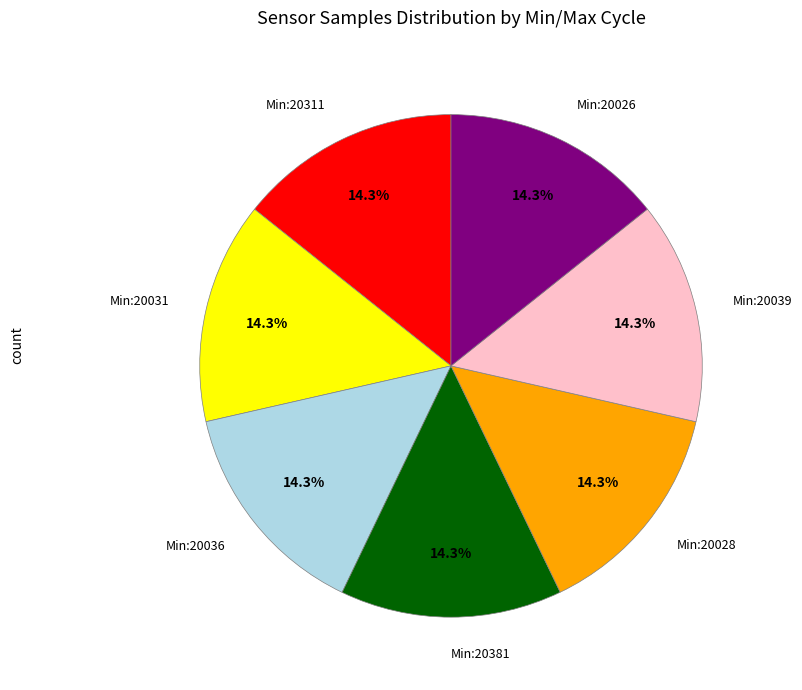

What percentage do Min:20036 and Min:20026 together represent?

28.6%